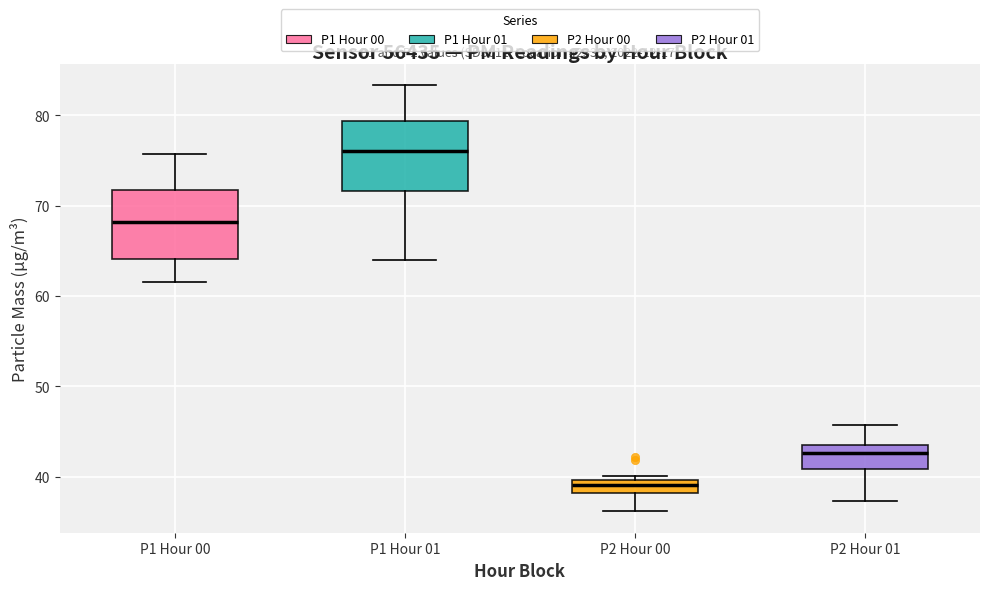

Where is the upper edge of the box for P2 Hour 00 on the y-axis? The values are not printed on the chart, so give them approximately, as read against the axis.

40